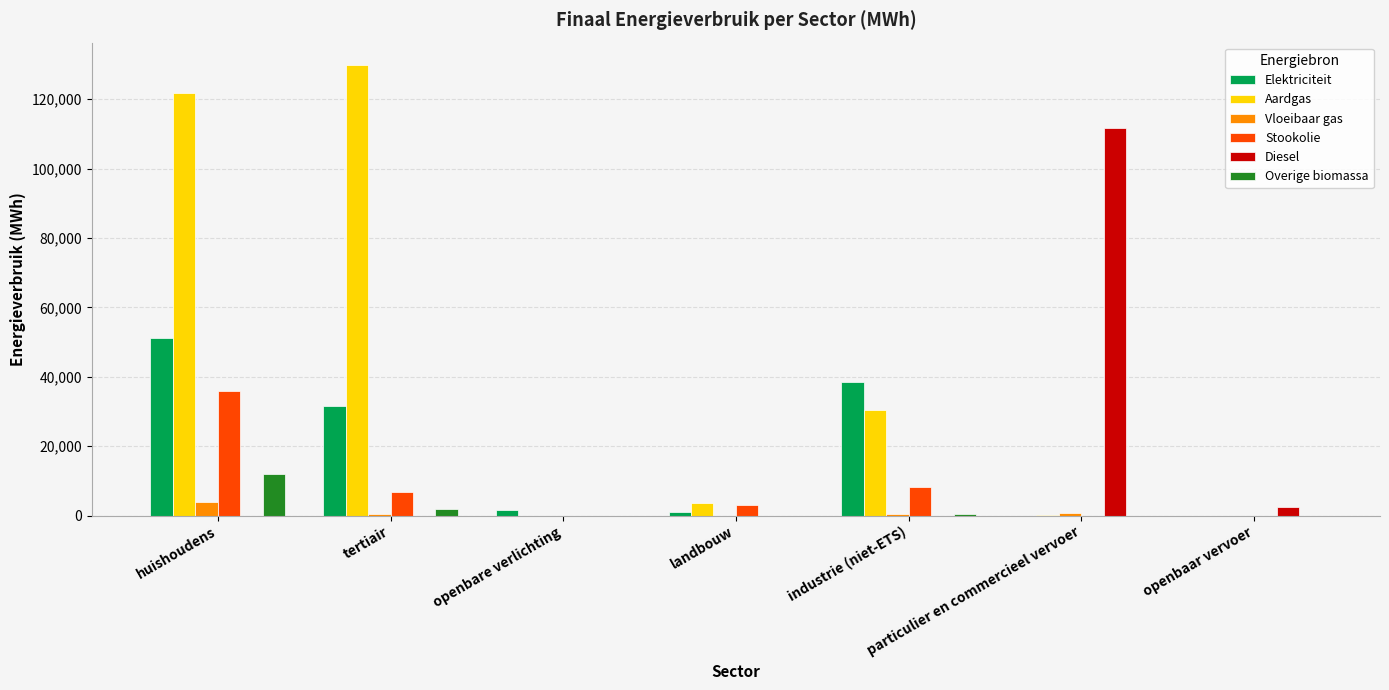

What is the total value across all series at industrie (niet-ETS)?

78172.4